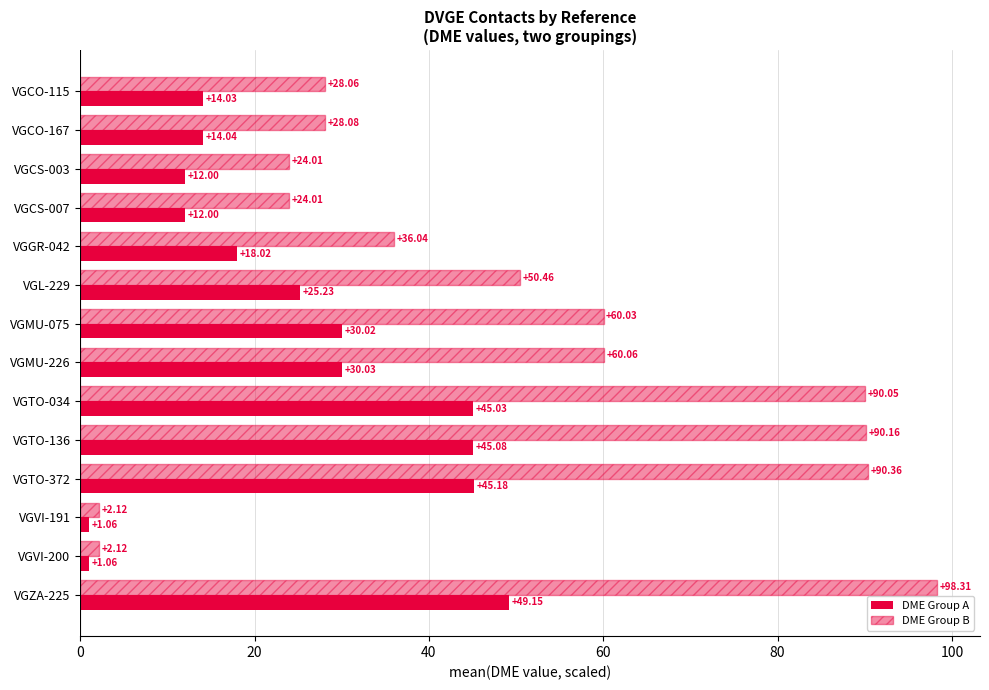

How many data points does each series have?

14